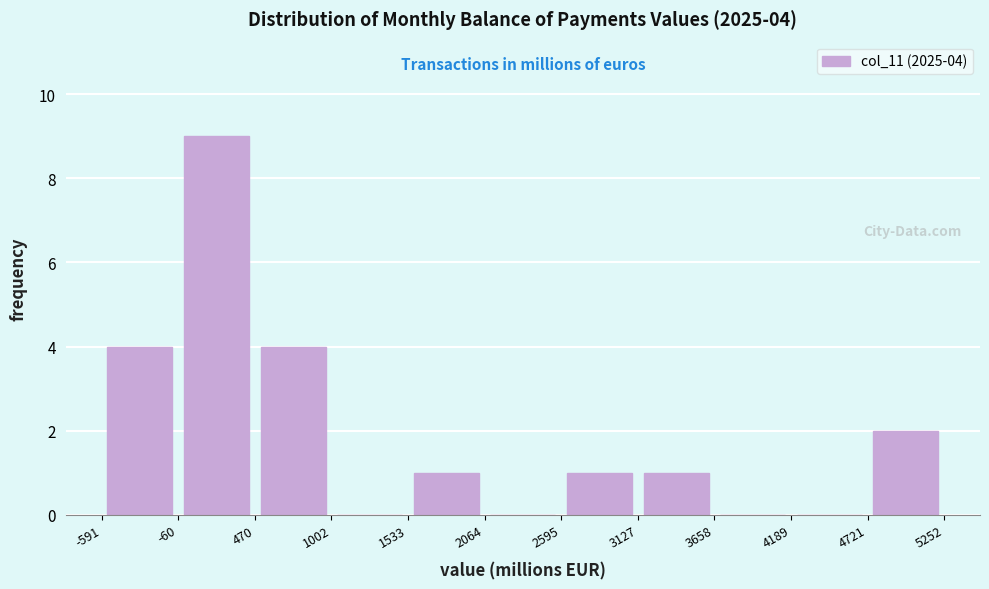

Over which range of the x-axis is the bar tallest?

-60 to 470